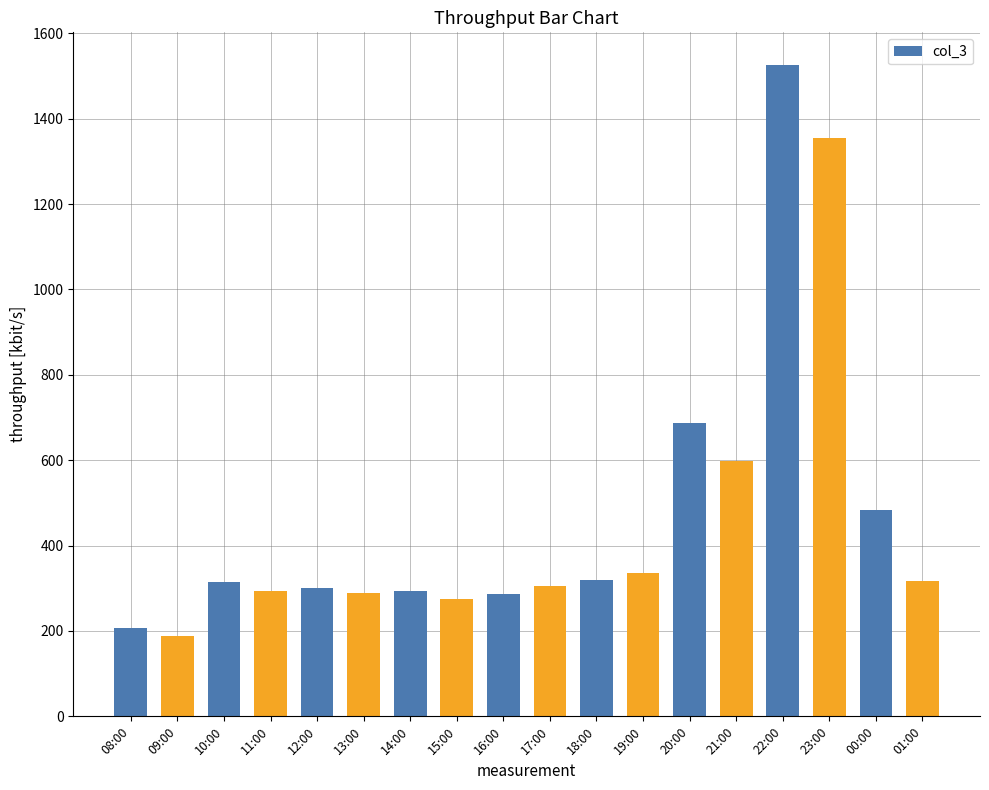

Are the bars horizontal?

No